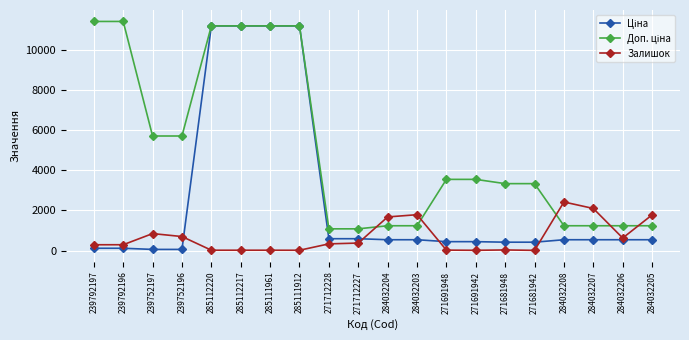

Where does the Залишок series first go above 333?

239752197